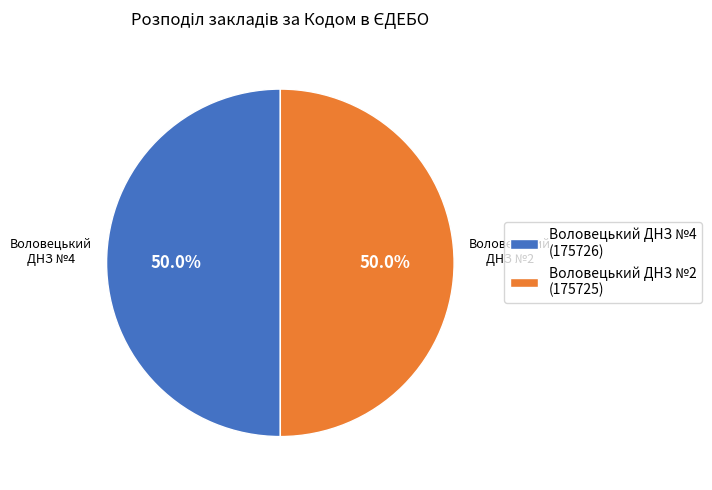

What is the ratio of the value at Воловецький ДНЗ №2 (175725) to the value at Воловецький ДНЗ №4 (175726)?

1.0